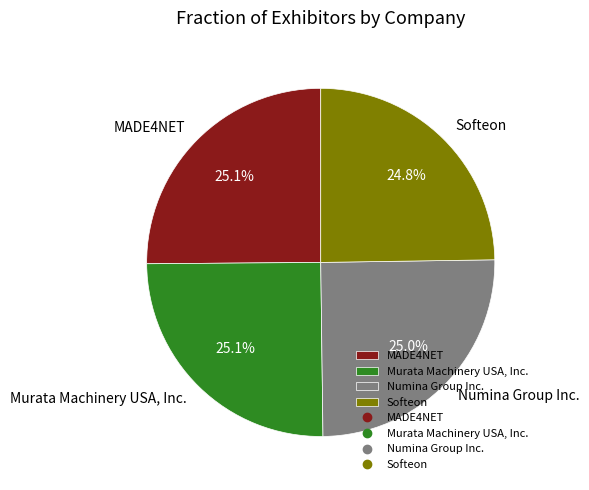

How many segments does this pie chart have?

4